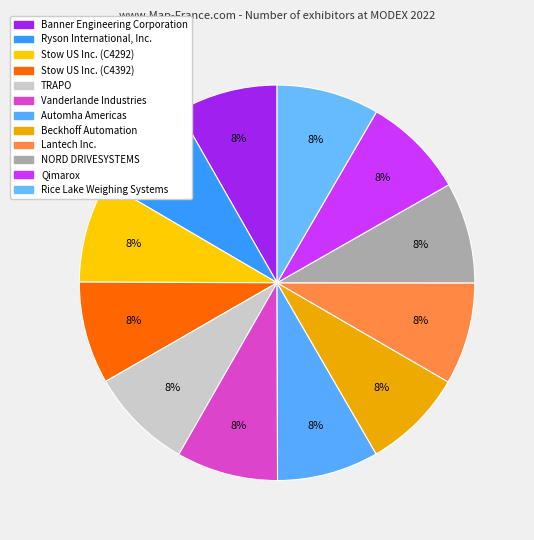

Count the number of slices in the pie.

12